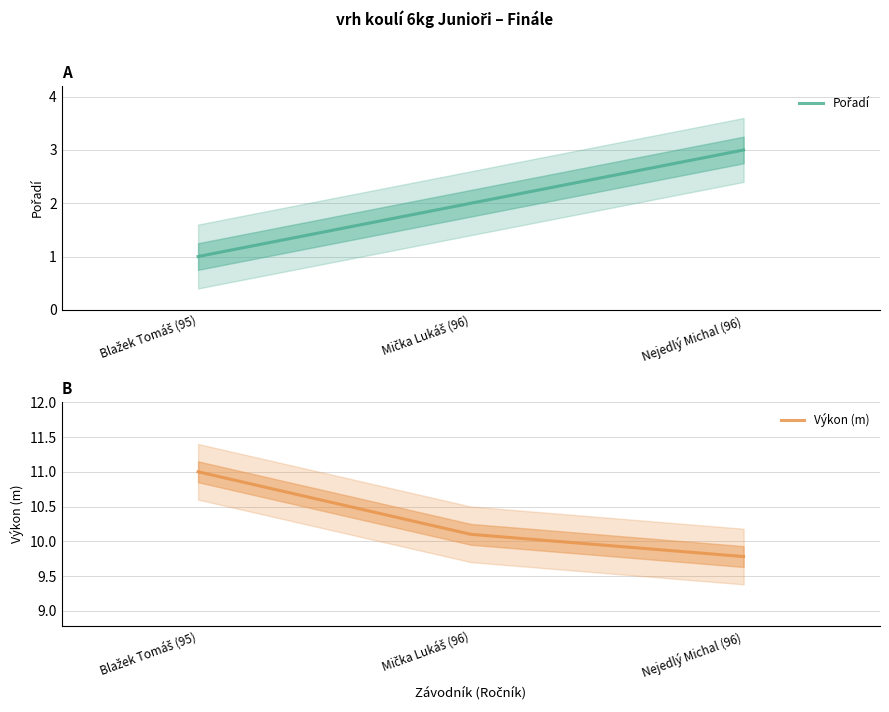

Is it true that Pořadí equals 1.6 at Nejedlý Michal (96)?

False